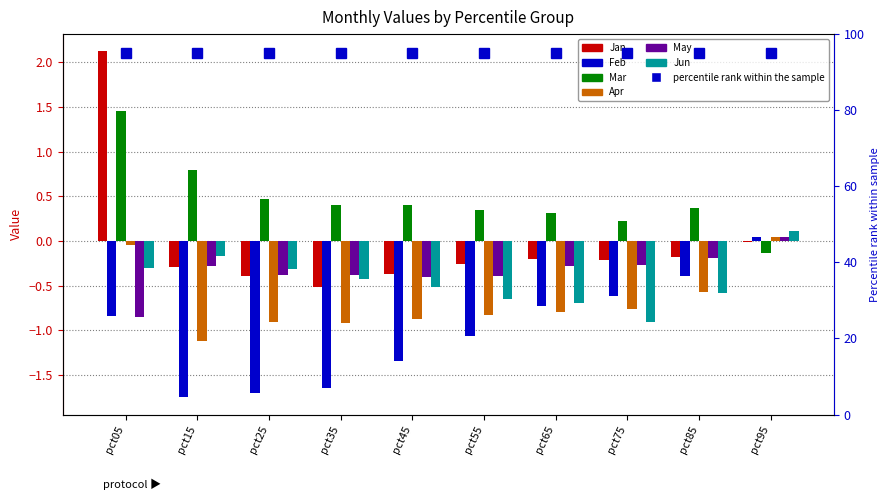

What are all the series names shown in the legend?

Jan, Feb, Mar, Apr, May, Jun